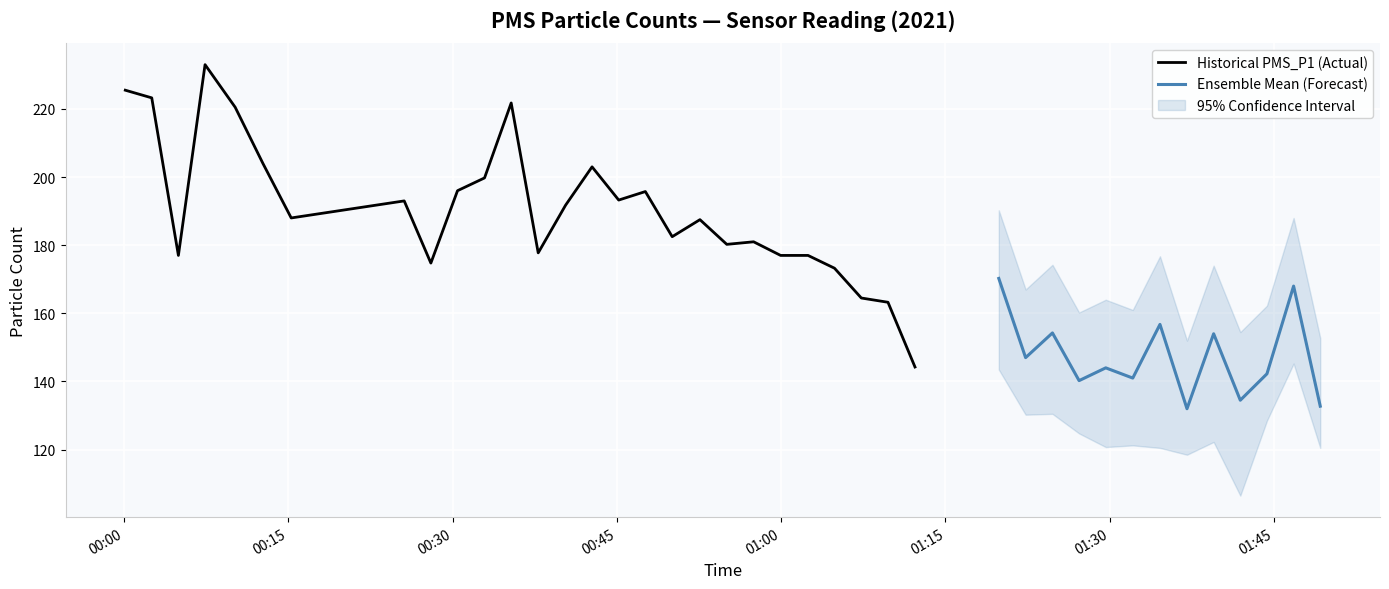

What is the total value across all series at 26?

640.4